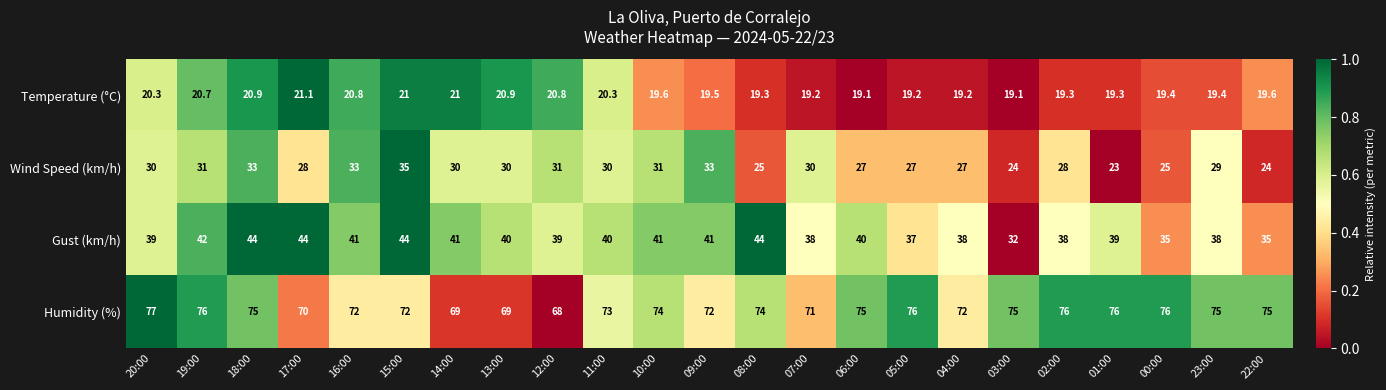

What is the approximate value of Humidity (%) at 20:00?

77.0